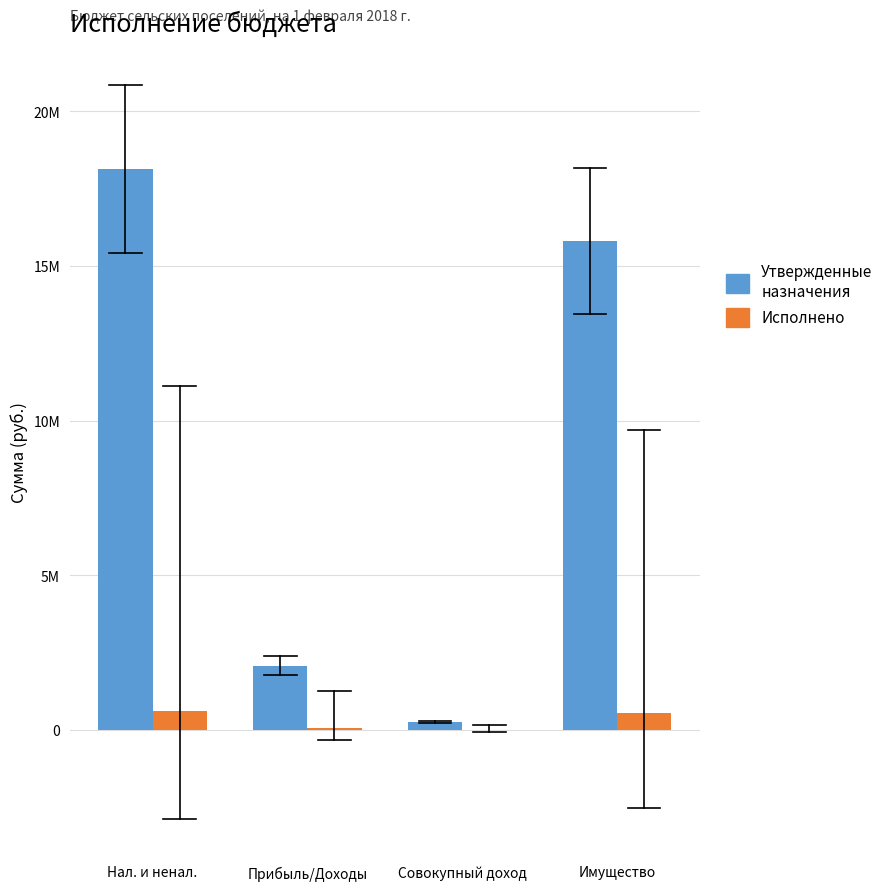

How many bars are there in total?

8